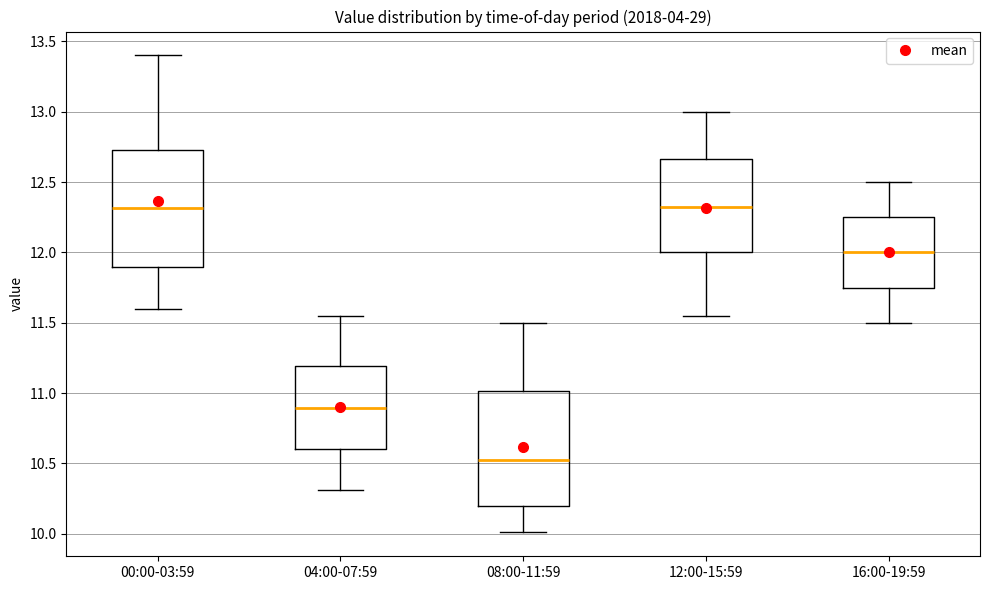

Reading left to right, read every box against the y-axis: the position of its median line, the range the box covers, and the ends of its whiskers. The values are not printed on the chart, so give them approximately, as read against the axis.

00:00-03:59: median 12.30, box 11.90 to 12.75, whiskers 11.60 to 13.40
04:00-07:59: median 10.90, box 10.60 to 11.20, whiskers 10.30 to 11.55
08:00-11:59: median 10.55, box 10.20 to 11.00, whiskers 10.00 to 11.50
12:00-15:59: median 12.35, box 12.00 to 12.65, whiskers 11.55 to 13.00
16:00-19:59: median 12.00, box 11.75 to 12.25, whiskers 11.50 to 12.50